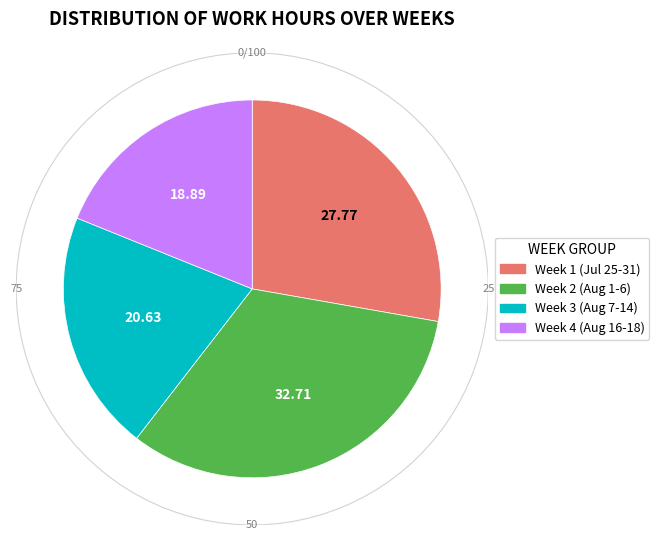

Is it true that 9-Fri is 1% of the pie?

False